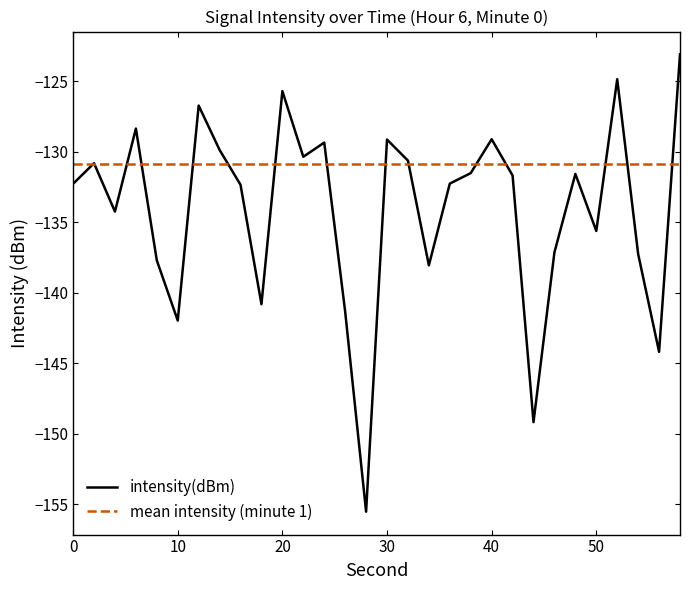

What is the minimum value for intensity(dBm)?

-155.5